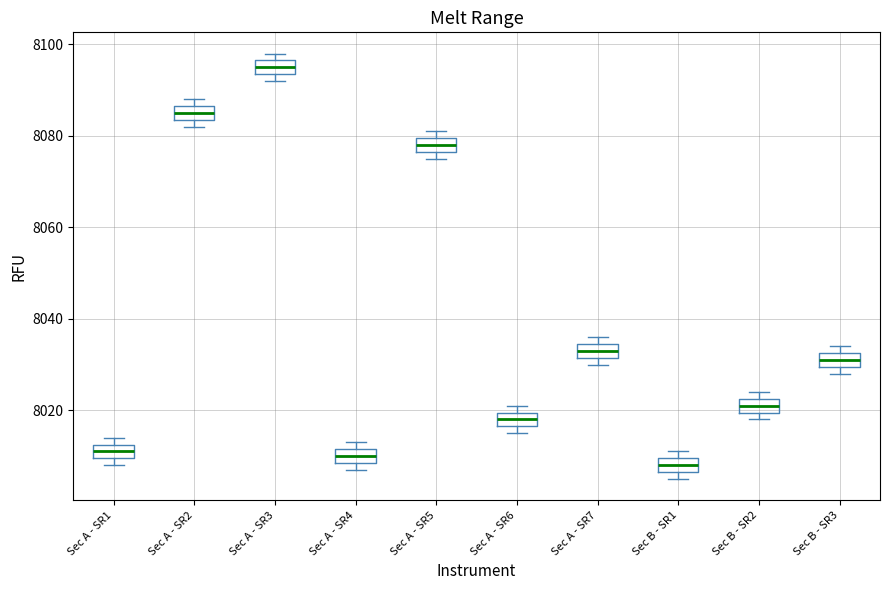

Reading left to right, read every box against the y-axis: the position of its median line, the range the box covers, and the ends of its whiskers. The values are not printed on the chart, so give them approximately, as read against the axis.

Sec A - SR1: median 8012 (inside the box), box 8010 to 8012, whiskers 8008 to 8014
Sec A - SR2: median 8086 (inside the box), box 8084 to 8086, whiskers 8082 to 8088
Sec A - SR3: median 8096 (inside the box), box 8094 to 8096, whiskers 8092 to 8098
Sec A - SR4: median 8010, box 8008 to 8012, whiskers 8008 (just below the box's lower edge) to 8014
Sec A - SR5: median 8078, box 8076 to 8080, whiskers 8076 (just below the box's lower edge) to 8082
Sec A - SR6: median 8018, box 8016 to 8020, whiskers 8016 (just below the box's lower edge) to 8022
Sec A - SR7: median 8034 (inside the box), box 8032 to 8034, whiskers 8030 to 8036
Sec B - SR1: median 8008, box 8006 to 8010, whiskers 8006 (just below the box's lower edge) to 8012
Sec B - SR2: median 8022 (inside the box), box 8020 to 8022, whiskers 8018 to 8024
Sec B - SR3: median 8032 (inside the box), box 8030 to 8032, whiskers 8028 to 8034